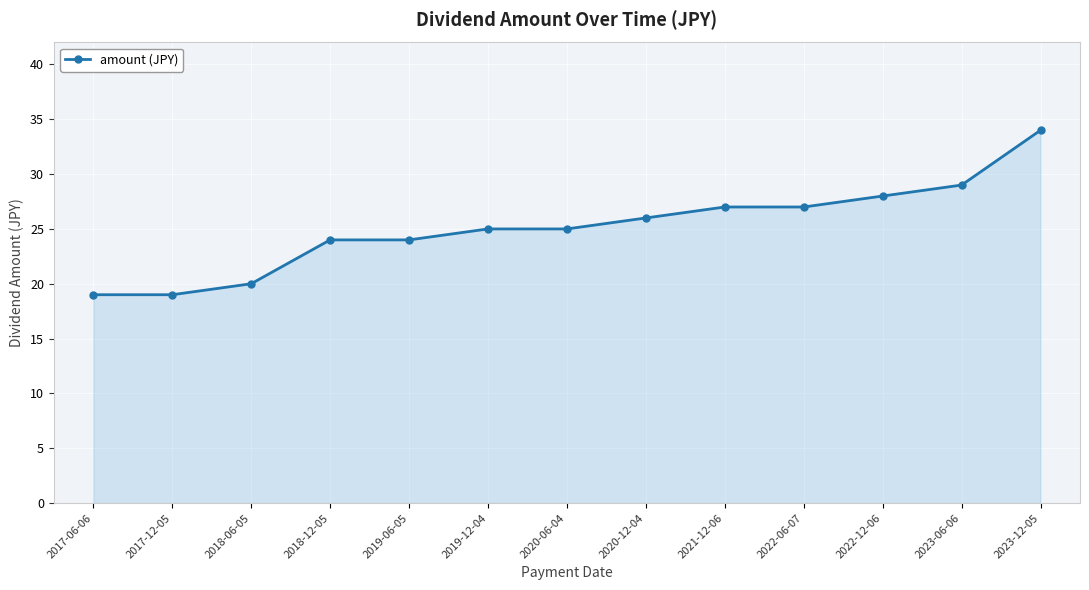

What is the difference between the maximum and minimum values?

15